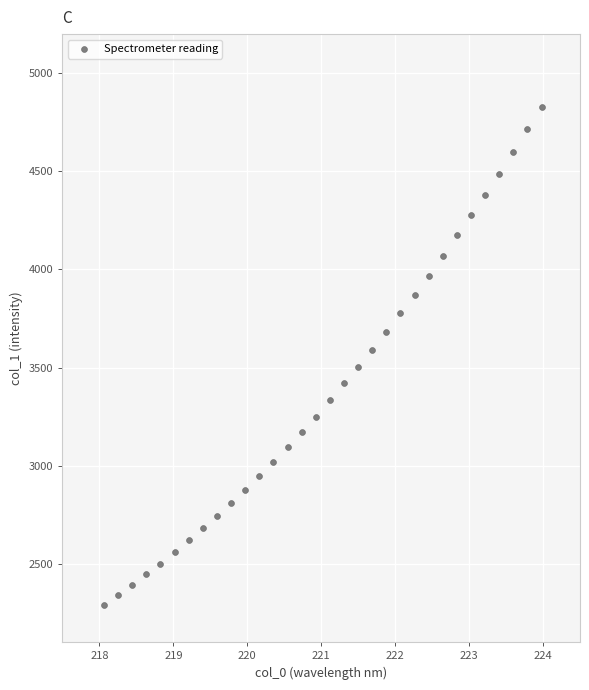

What is the range of Y values (max minus min)?

2539.7